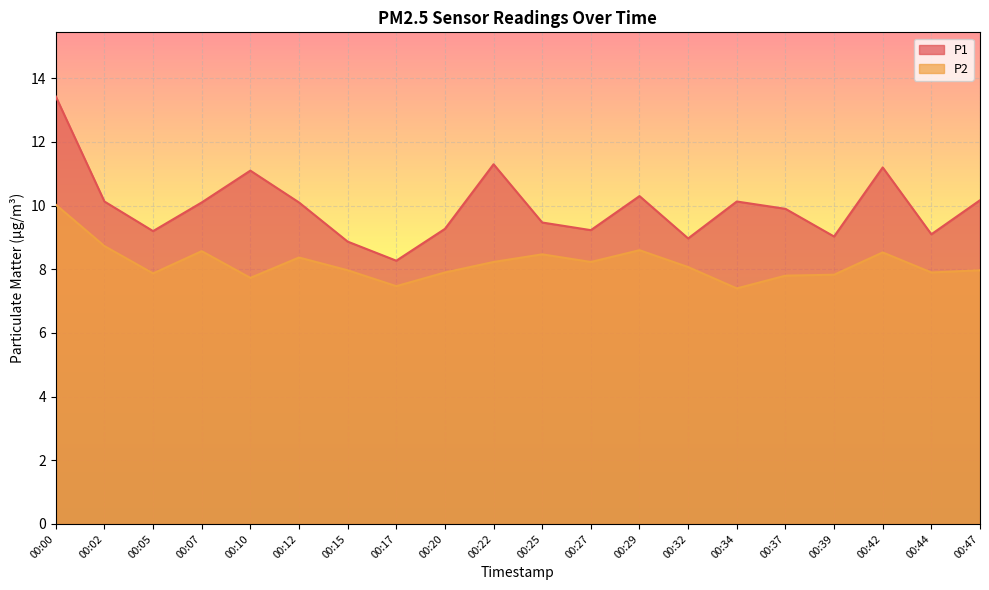

Where is the first local minimum for P1?

00:05